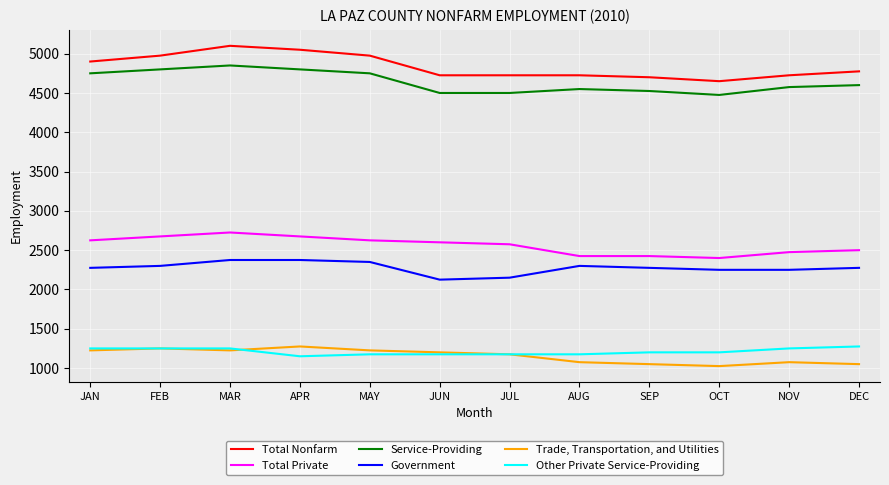

Is the value of Service-Providing at NOV greater than the value of Total Nonfarm at JUL?

No